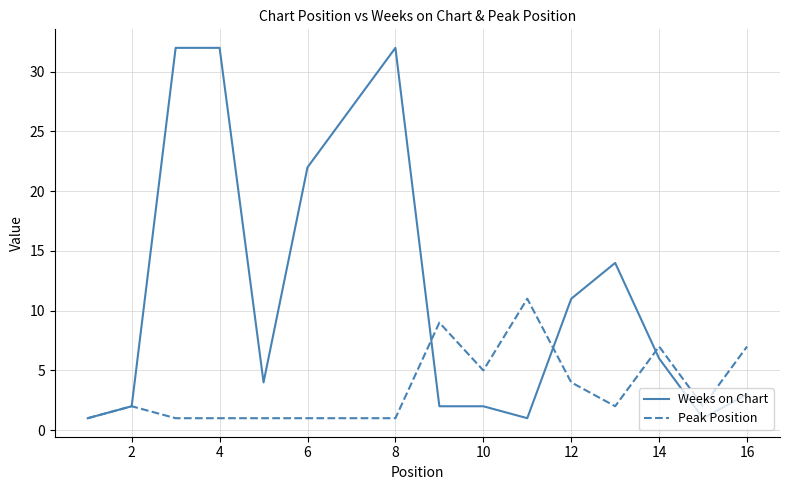

True or false: Weeks on Chart and Peak Position cross at least once.

True